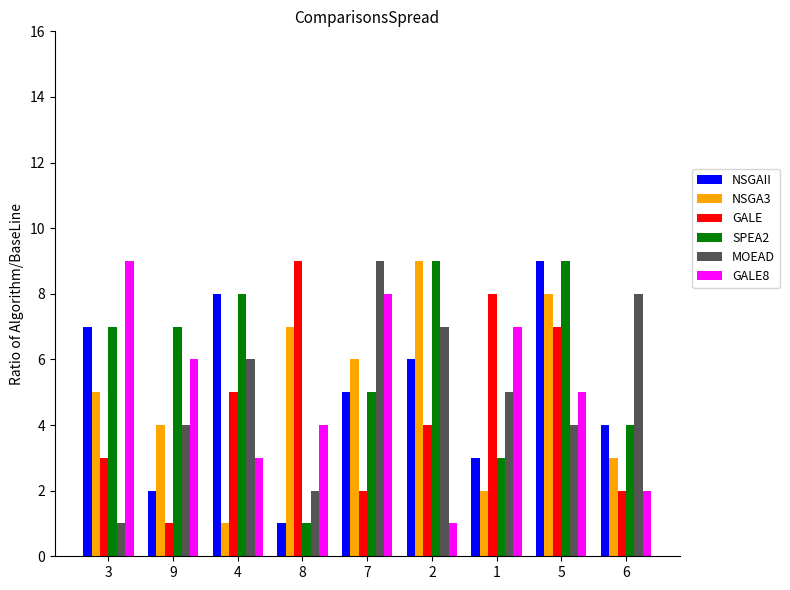

What is the smallest value displayed?

1